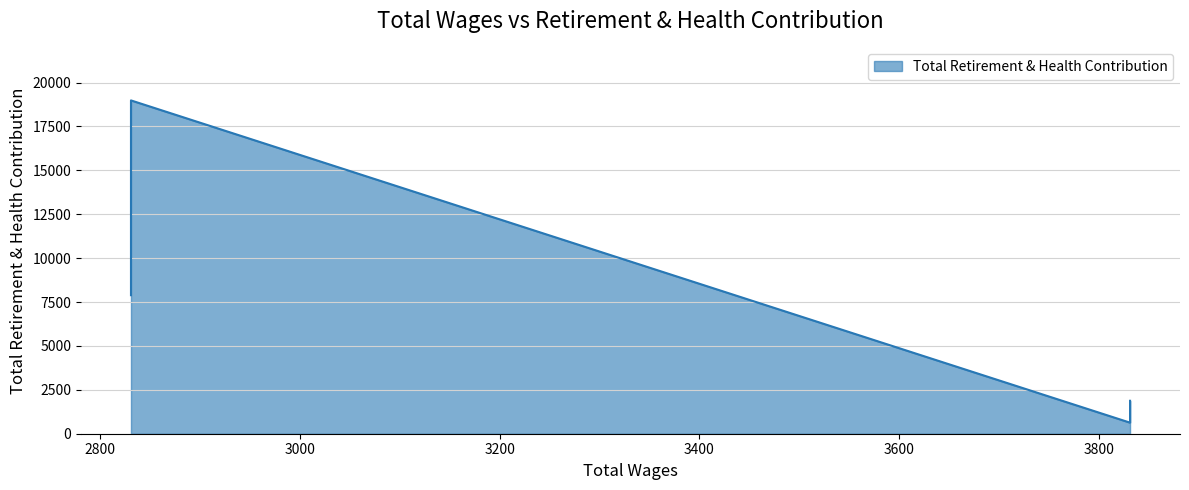

Is it true that the value at 2831.0 is 18983?

True